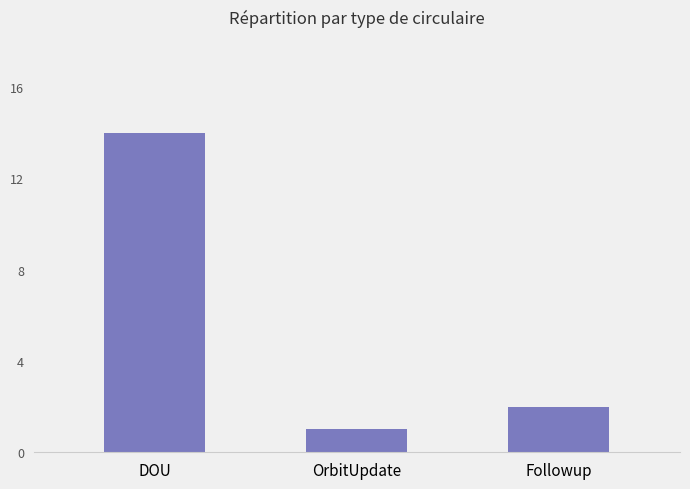

What position from the left is Followup?

3